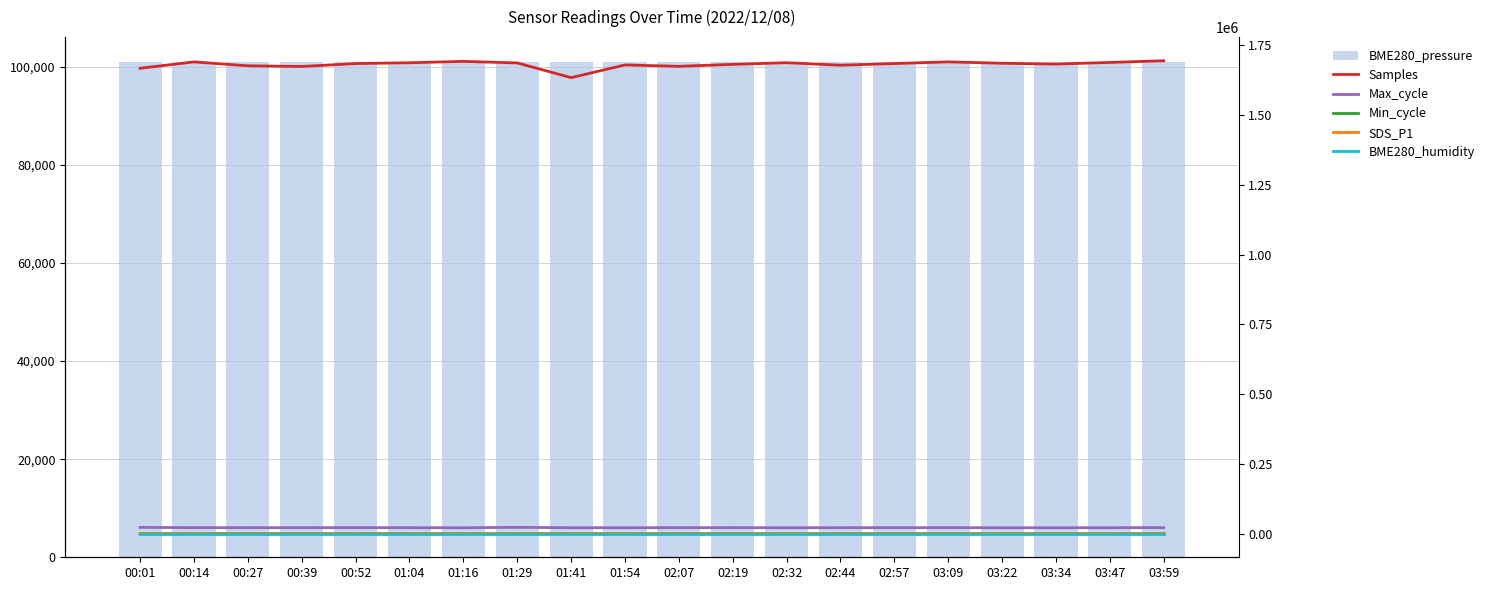

How many values in the SDS_P1 series are below 20?

9